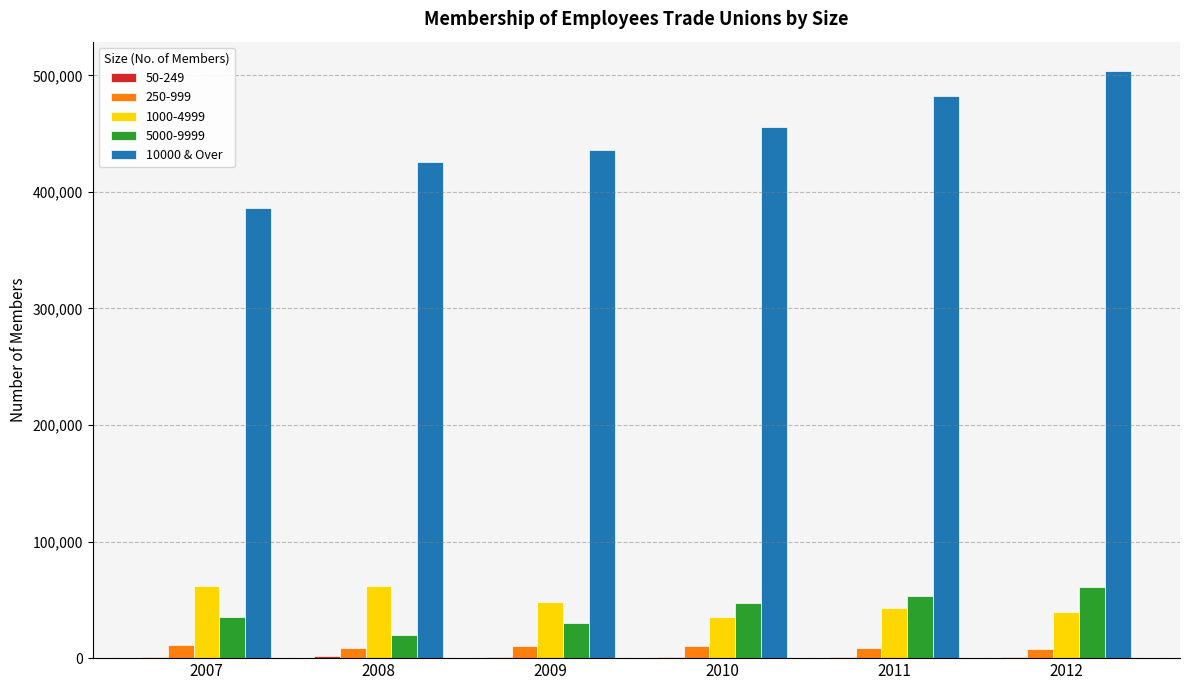

What is the maximum value shown in the chart?

503686